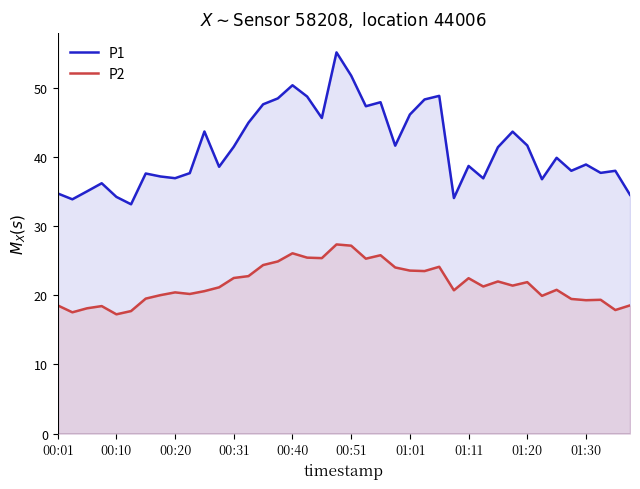

What is the lowest value of the P1 series?

33.1